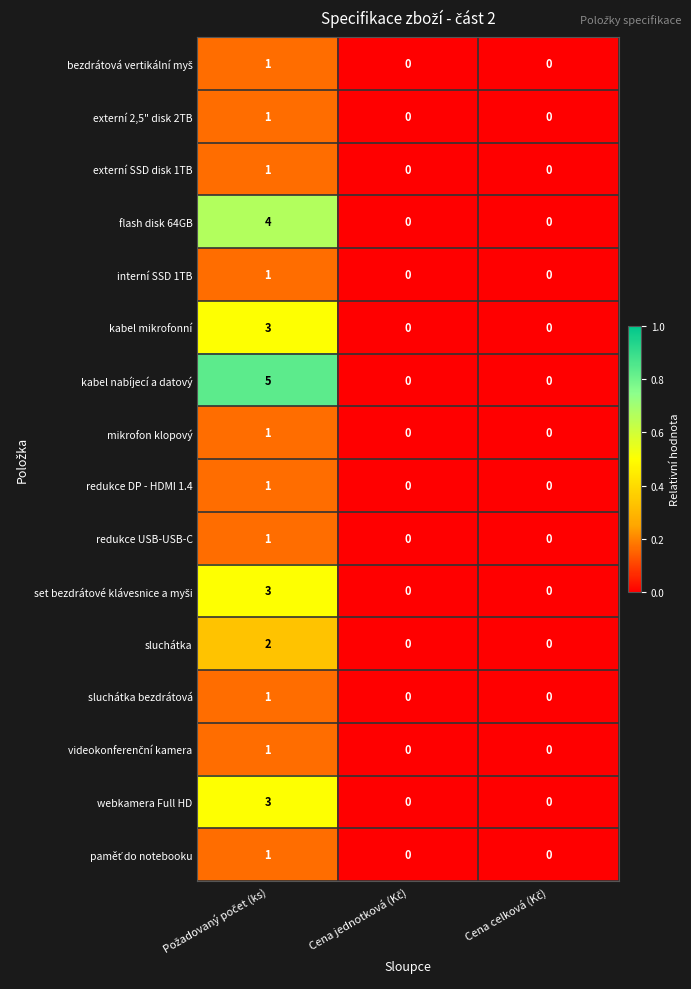

What is the maximum value shown in the chart?

5